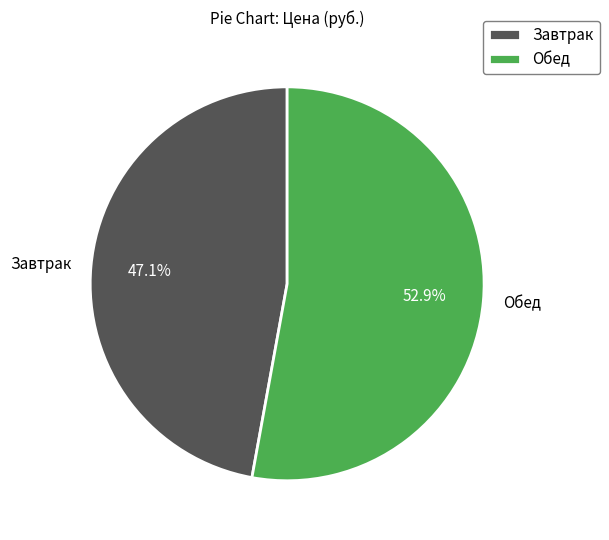

To the nearest percent, what portion does Завтрак represent?

47%